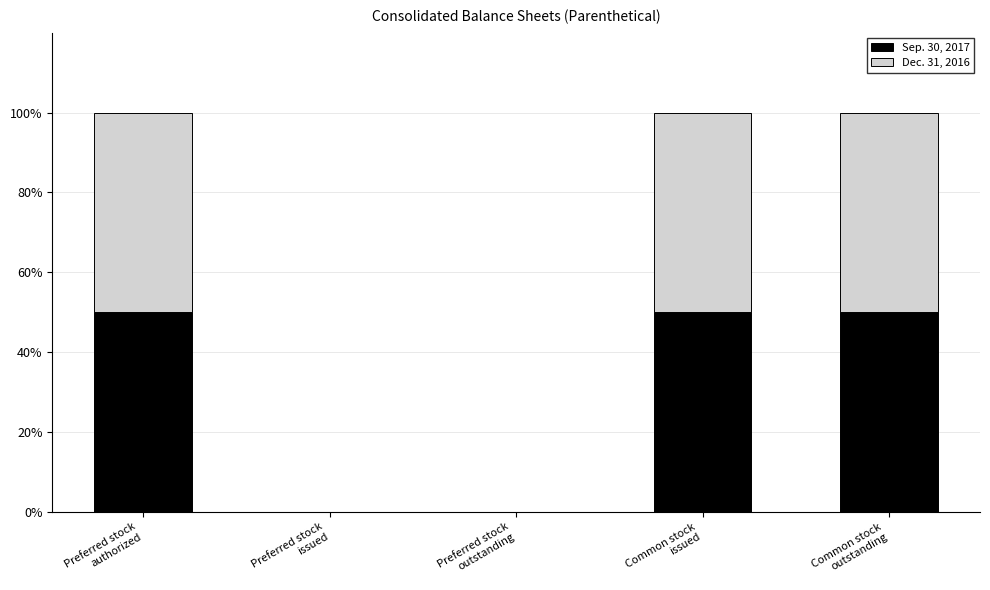

What is the approximate value of Sep. 30, 2017 at Preferred stock
authorized?

50.0